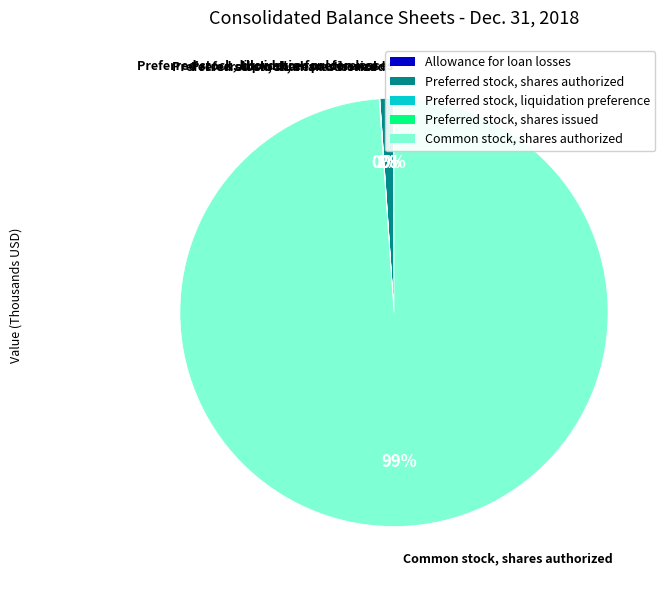

Which slice is the largest?

Common stock, shares authorized